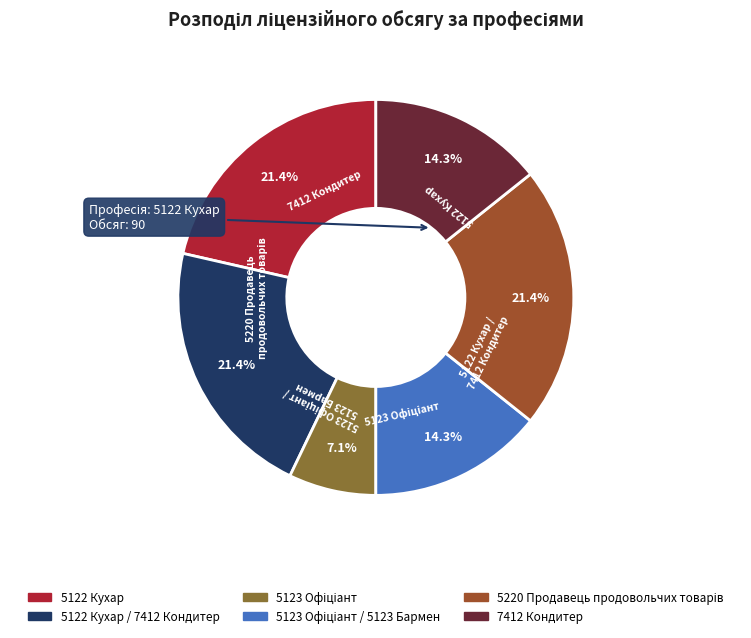

Count the number of slices in the pie.

6